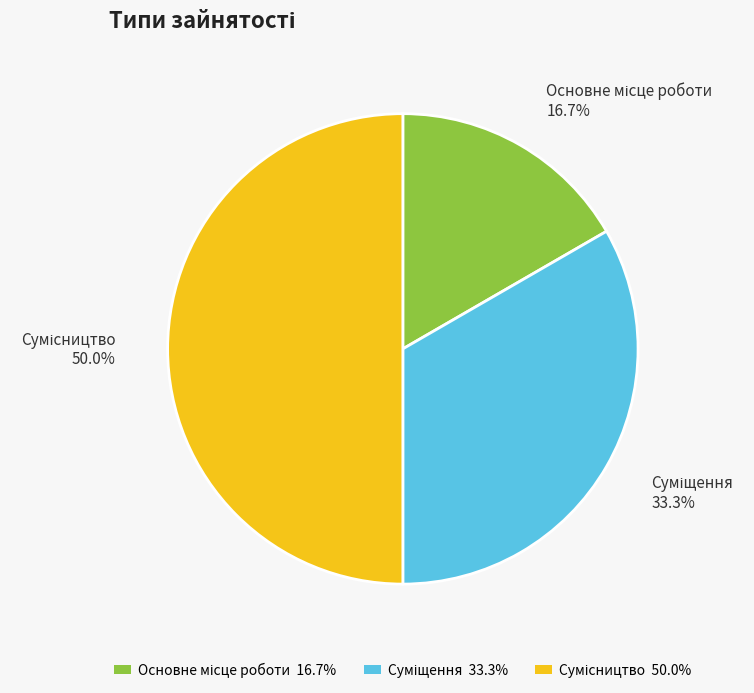

Rank the categories by value from lowest to highest.

Основне місце роботи, Суміщення, Сумісництво